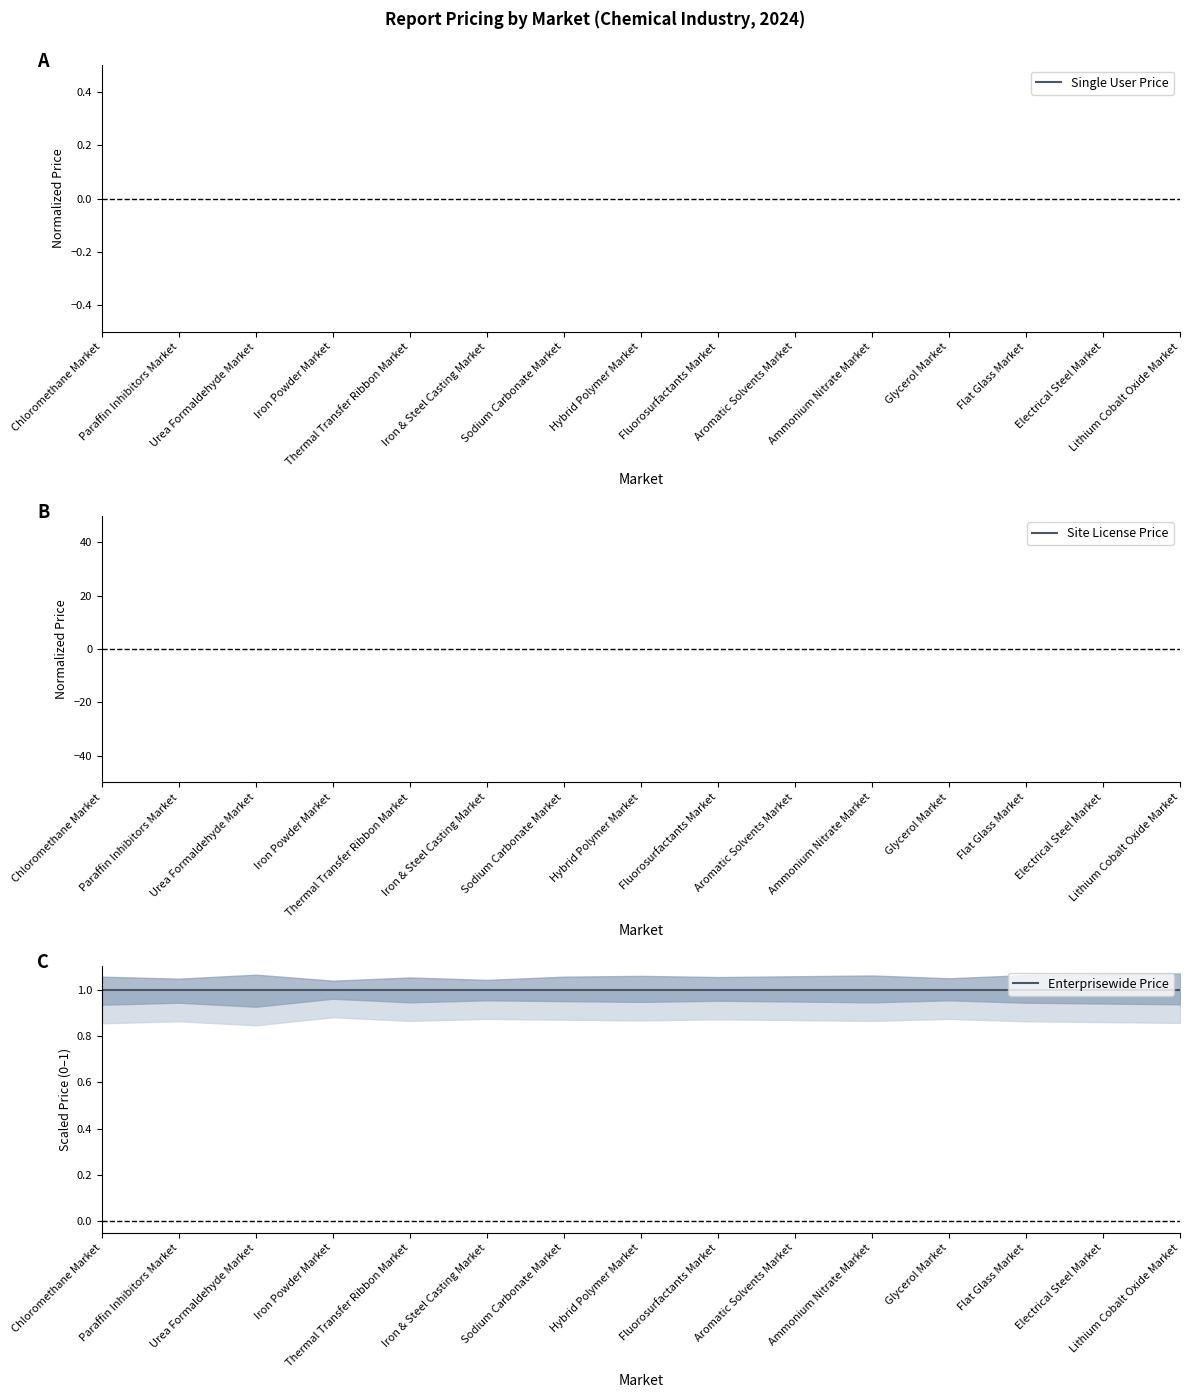

The Single User Price series shows nan at Urea Formaldehyde Market. True or false?

False